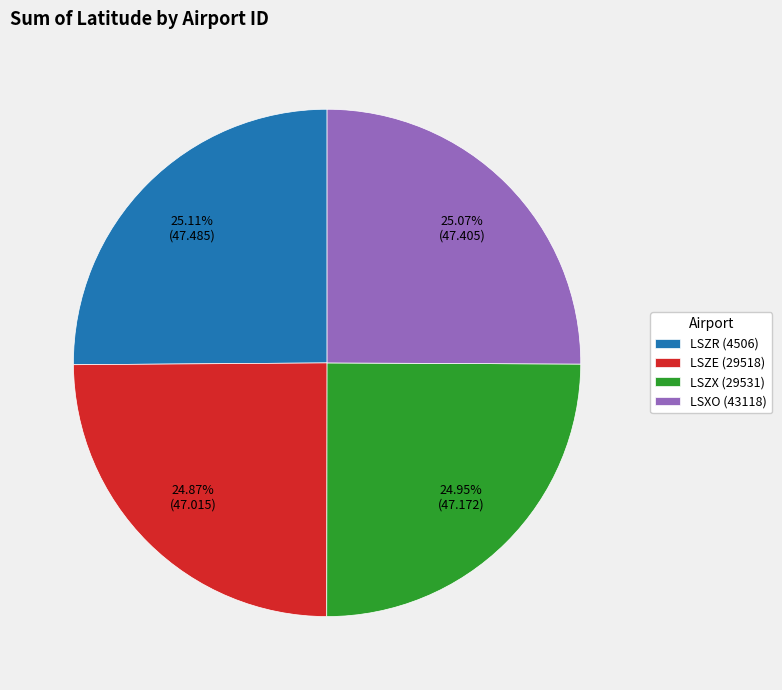

To the nearest percent, what is the average slice percentage?

25%